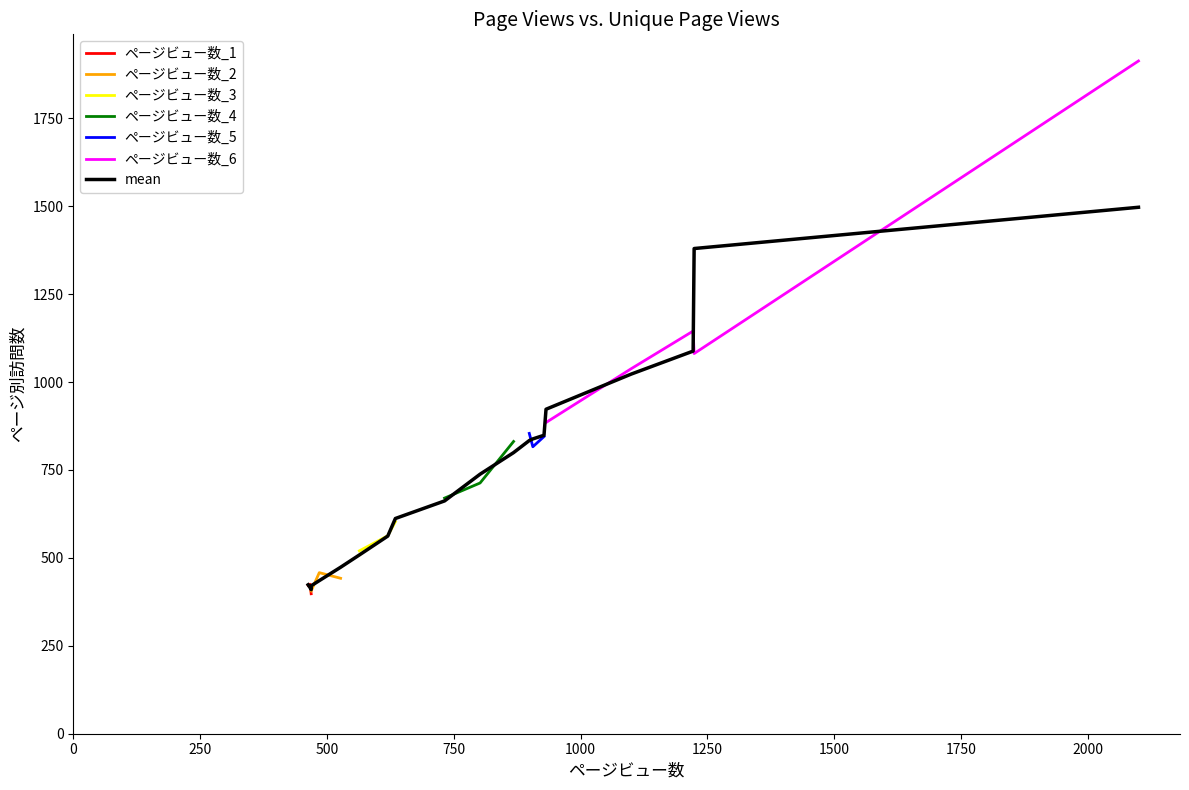

How many values in the ページビュー数_1 series are below 422?

1